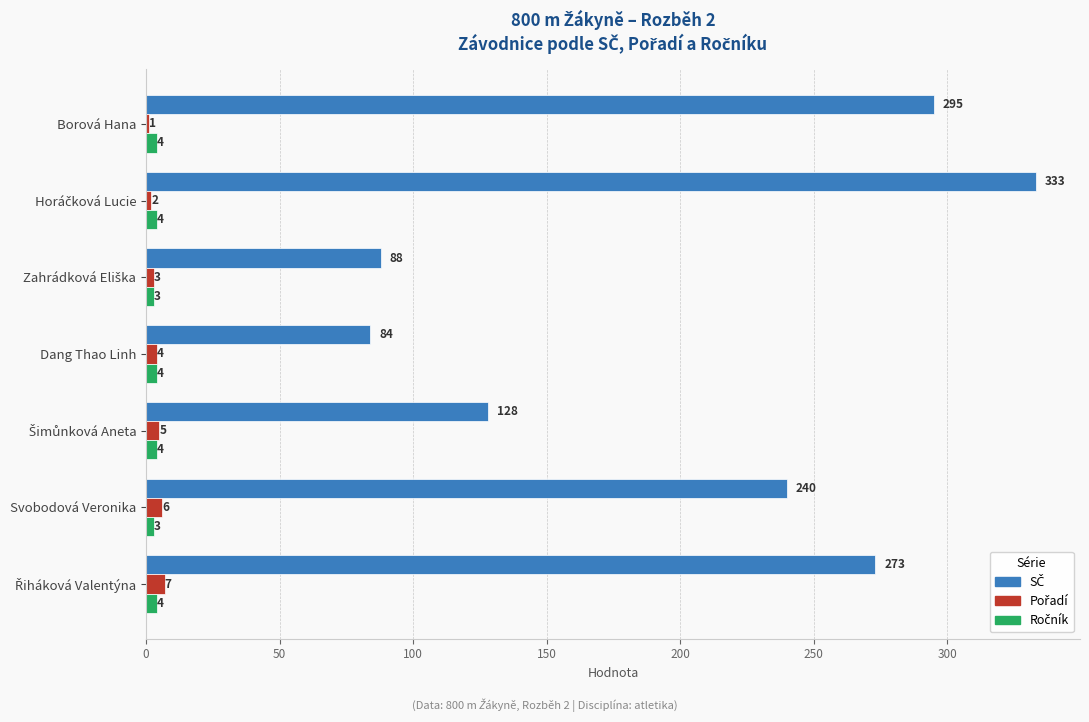

What is the total value across all series at Borová Hana?

300